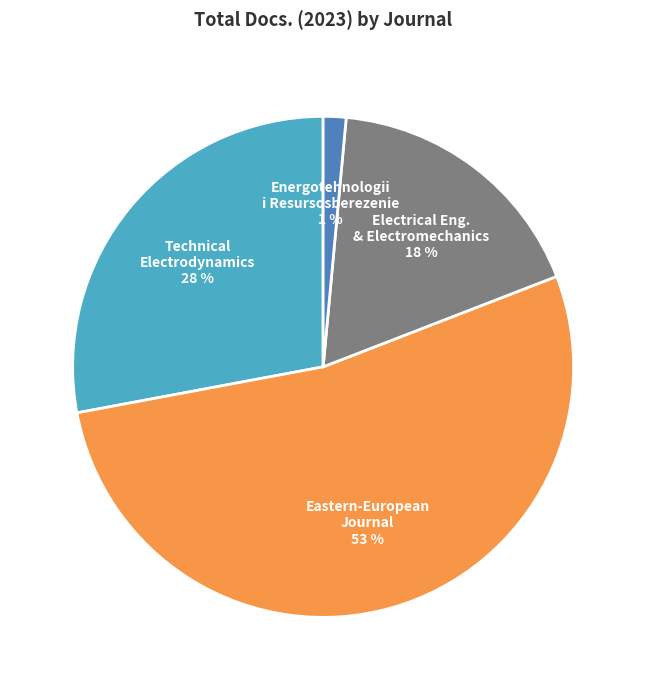

Rank the categories by value from lowest to highest.

Energotehnologii i Resursosberezenie, Electrical Eng. & Electromechanics, Technical Electrodynamics, Eastern-European Journal